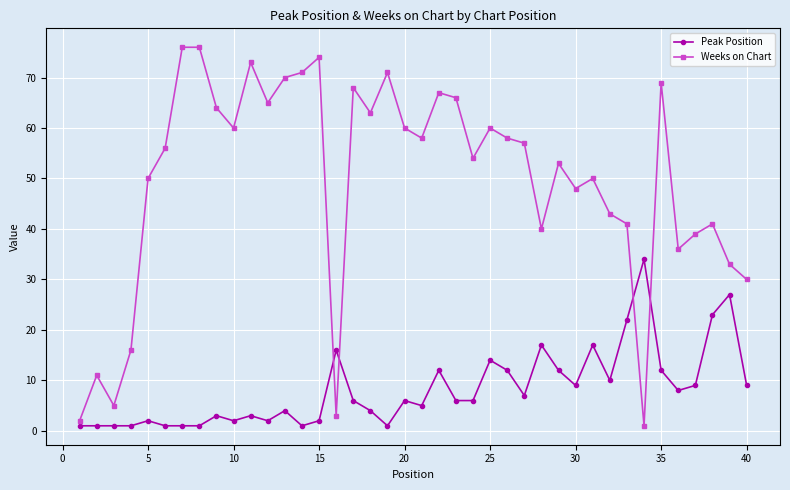

What are all the series names shown in the legend?

Peak Position, Weeks on Chart